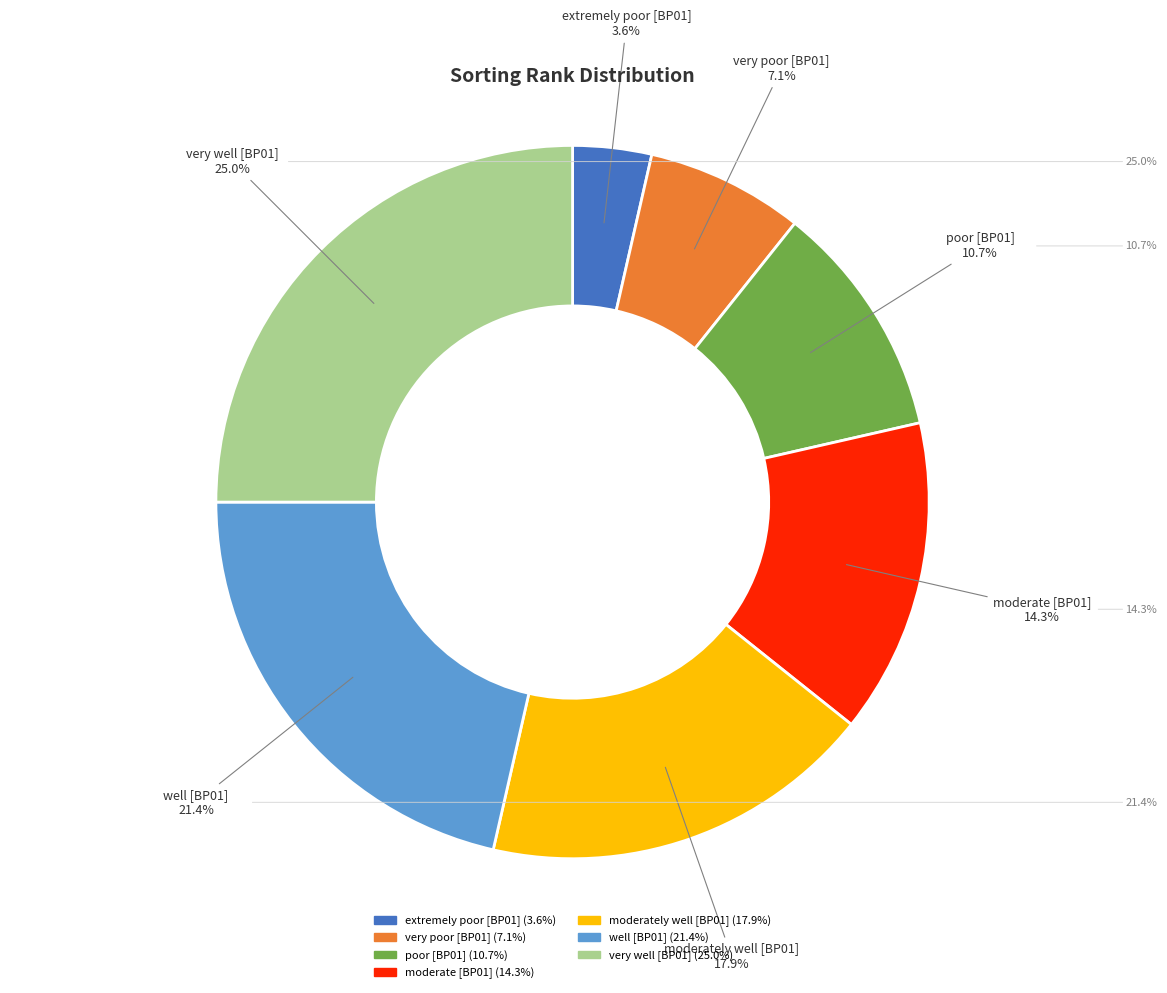

The very well [BP01] slice represents 25% of the pie. True or false?

True